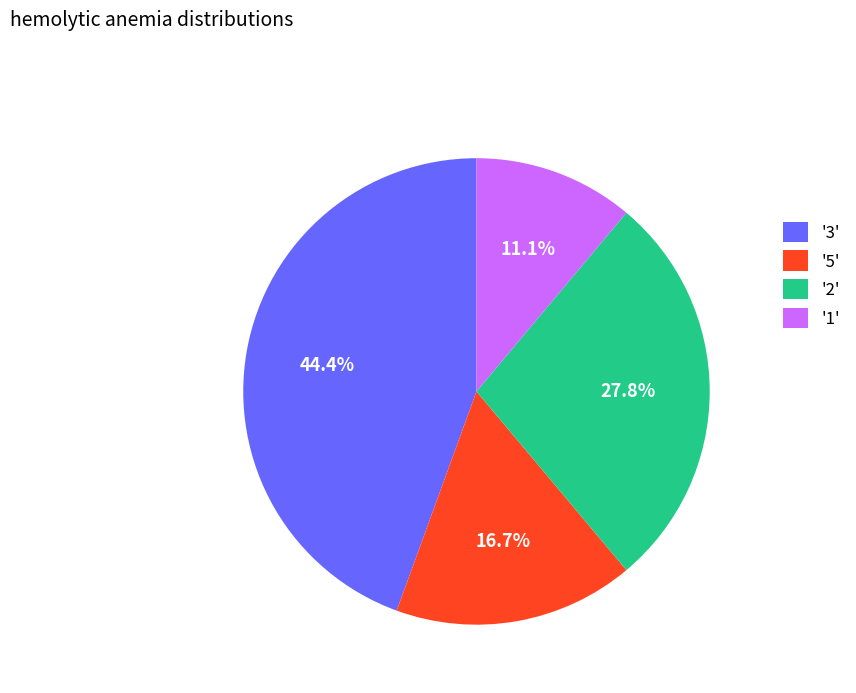

Count the number of slices in the pie.

4